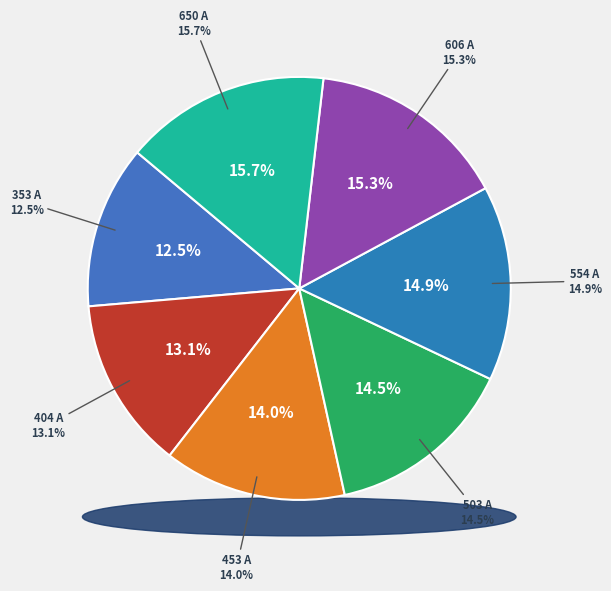

To the nearest percent, what is the average slice percentage?

14%